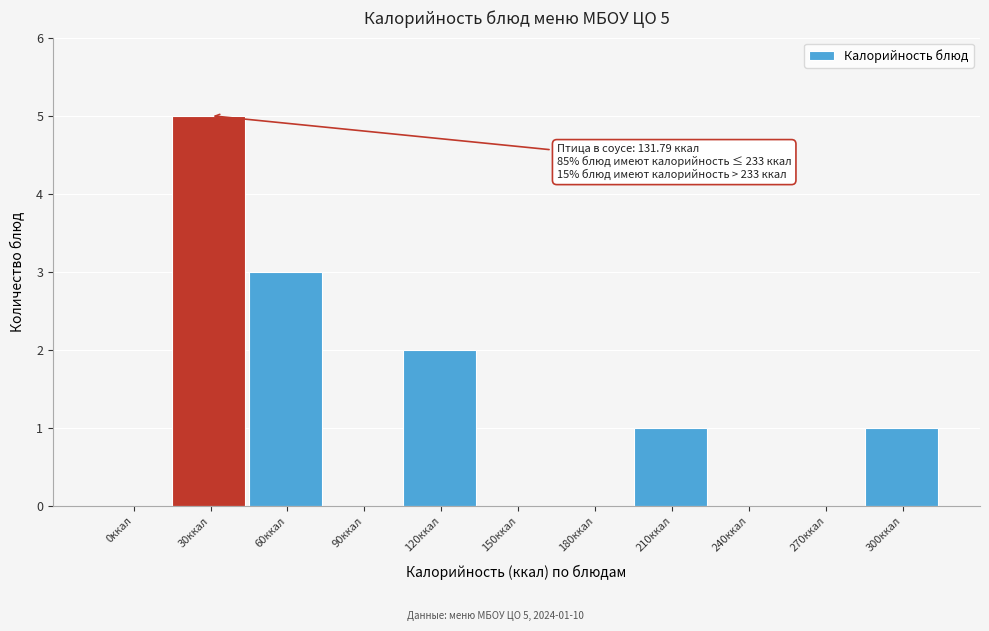

Reading left to right, what are all the values shown in this chart?

0ккал=0	30ккал=5	60ккал=3	90ккал=0	120ккал=2	150ккал=0	180ккал=0	210ккал=1	240ккал=0	270ккал=0	300ккал=1